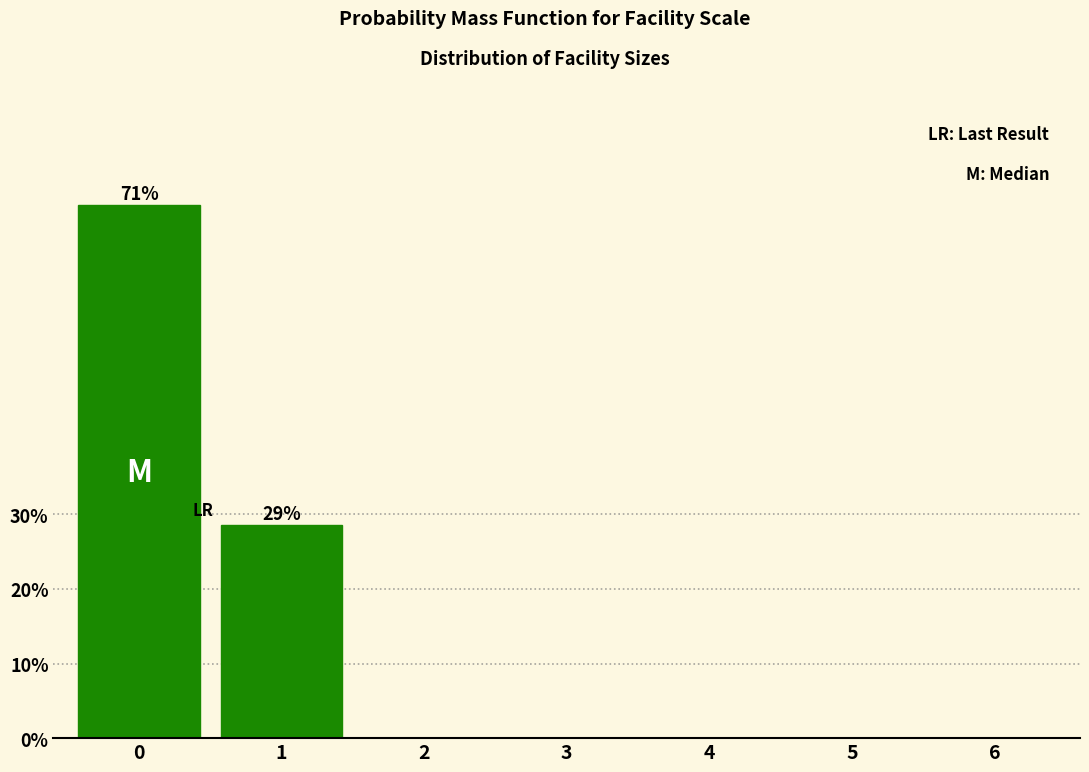

Reading right to left, list all the values displayed in this chart.

6=0.0	5=0.0	4=0.0	3=0.0	2=0.0	1=28.6	0=71.4